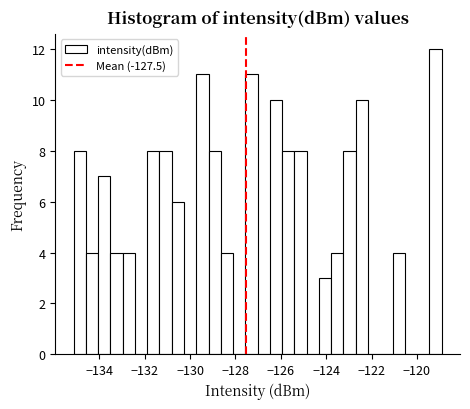

Read against the x-axis, roughly where is the centre of the tallest bar?

-119.2